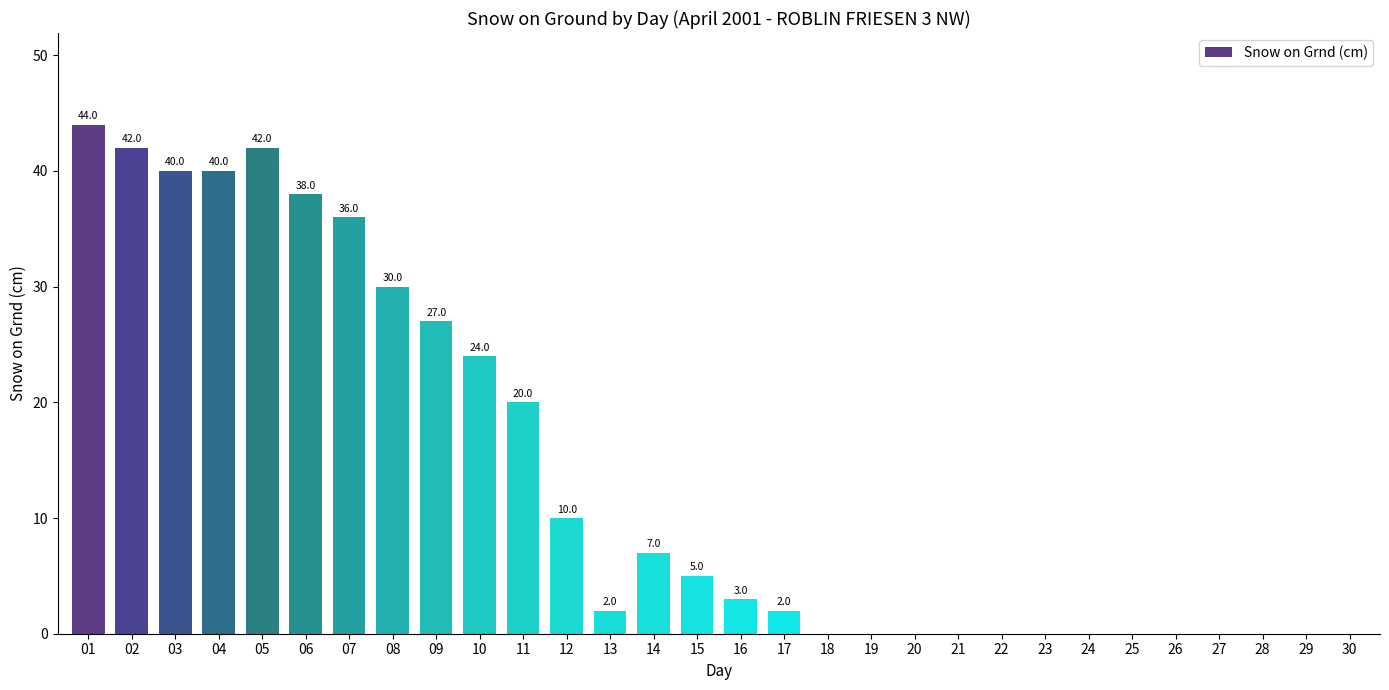

Reading right to left, extract all data points from this chart.

0	0	0	0	0	0	0	0	0	0	0	0	0	2	3	5	7	2	10	20	24	27	30	36	38	42	40	40	42	44